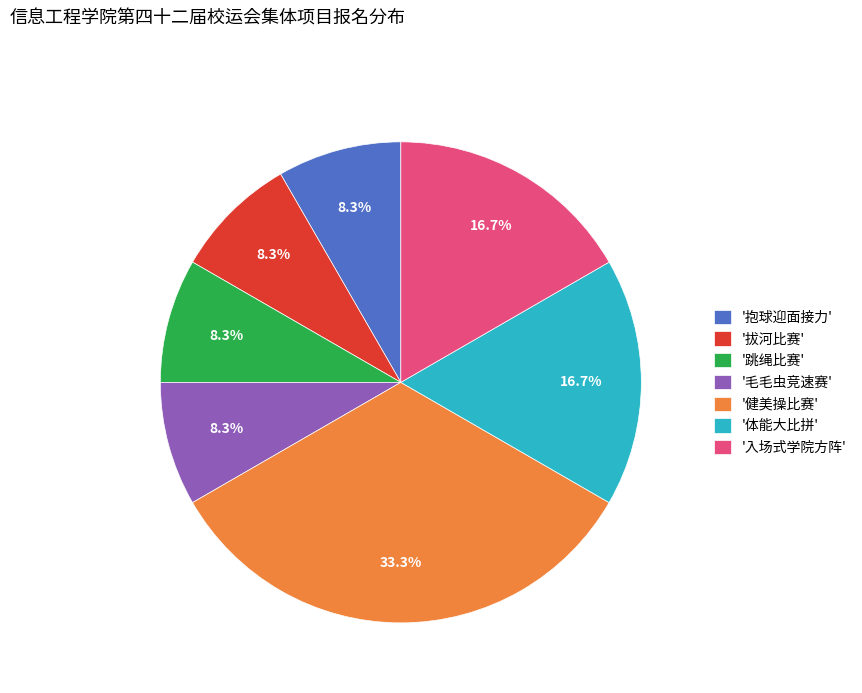

What is the ratio of the value at '毛毛虫竞速赛' to the value at '入场式学院方阵'?

0.5